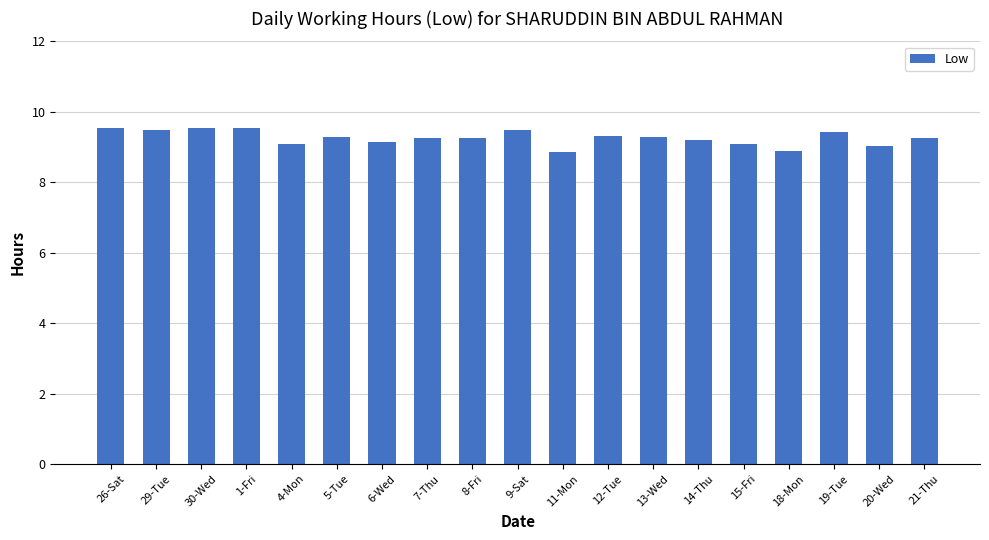

Between 12-Tue and 20-Wed, which is larger?

12-Tue